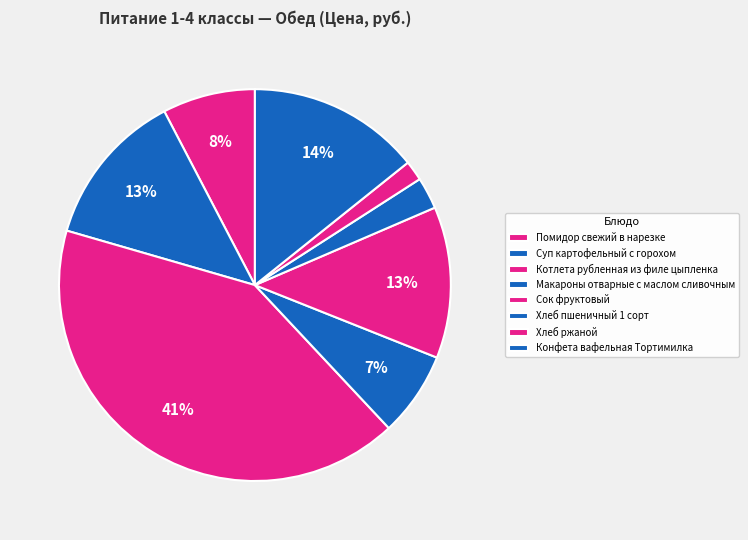

How many segments does this pie chart have?

8